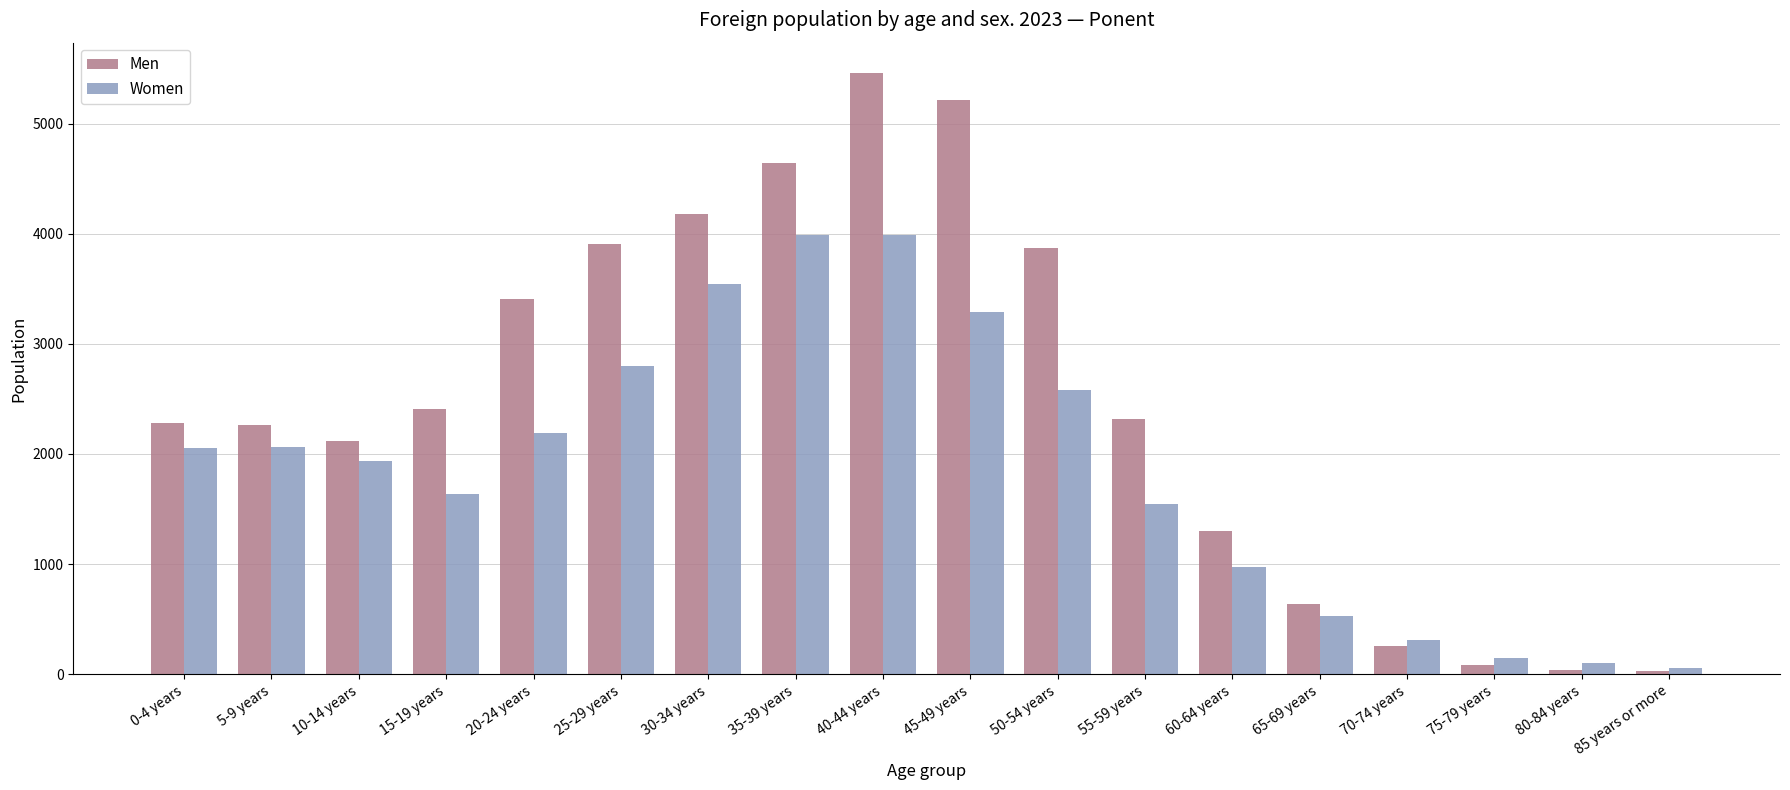

What is the total value across all series at 0-4 years?

4333